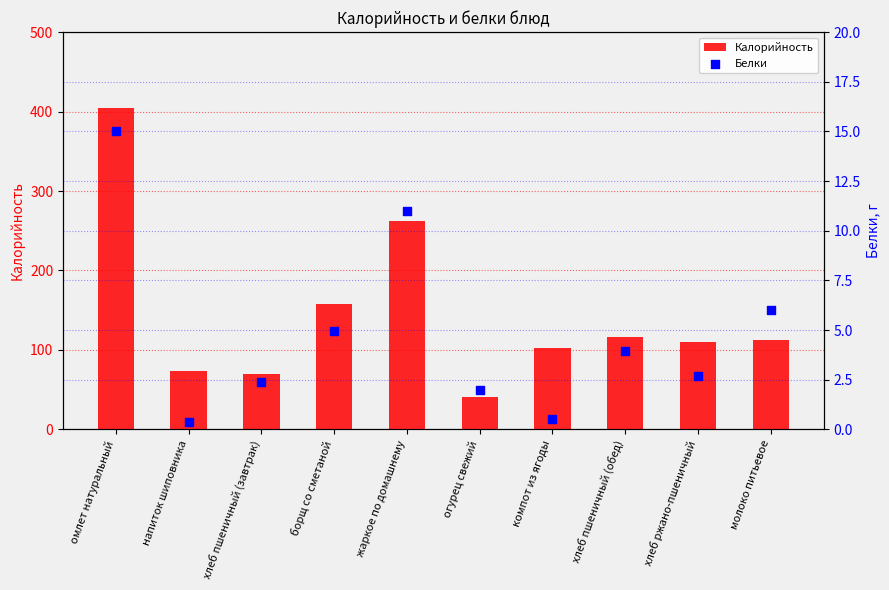

Is the value of Калорийность at хлеб пшеничный (завтрак) greater than the value of Белки at борщ со сметаной?

Yes